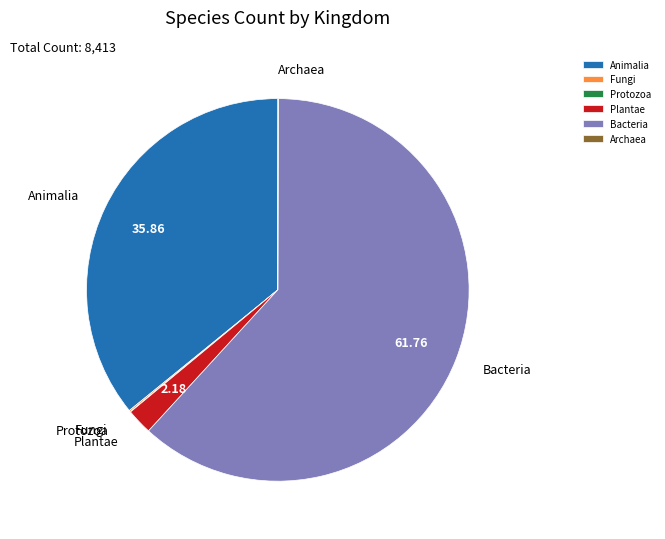

Do Bacteria and Plantae together represent more than half of the pie?

Yes